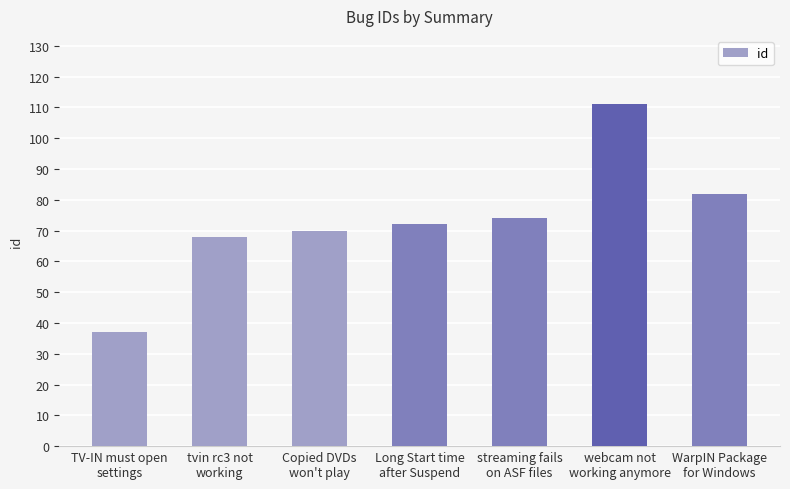

What value does the data have at WarpIN Package
for Windows?

82